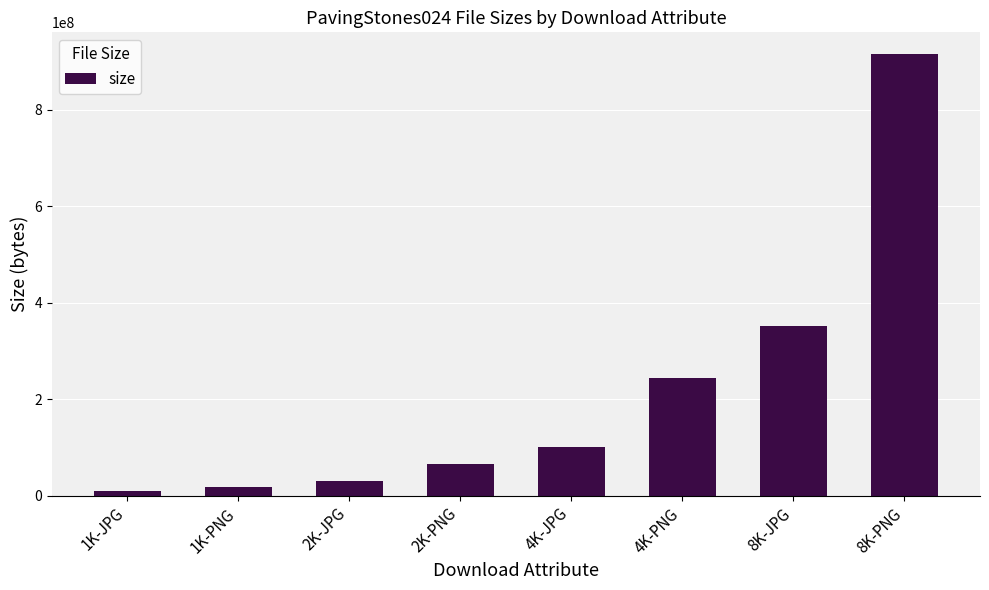

Reading left to right, list all the values displayed in this chart.

1K-JPG=9008779	1K-PNG=17843435	2K-JPG=30322818	2K-PNG=65627989	4K-JPG=100490237	4K-PNG=243171691	8K-JPG=352019838	8K-PNG=914925438